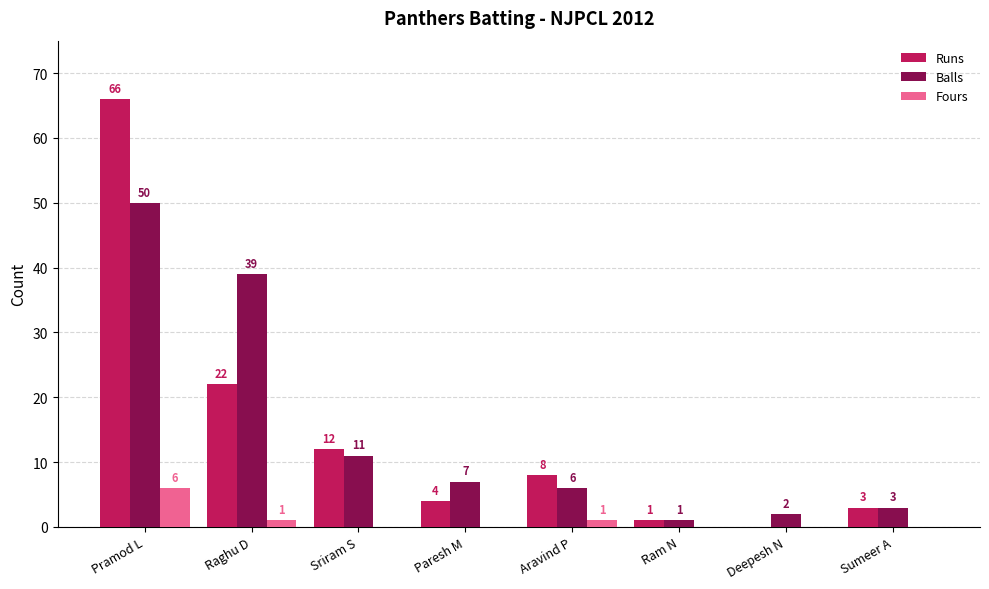

Reading left to right, extract all data points from this chart.

Runs: 66	22	12	4	8	1	0	3
Balls: 50	39	11	7	6	1	2	3
Fours: 6	1	0	0	1	0	0	0